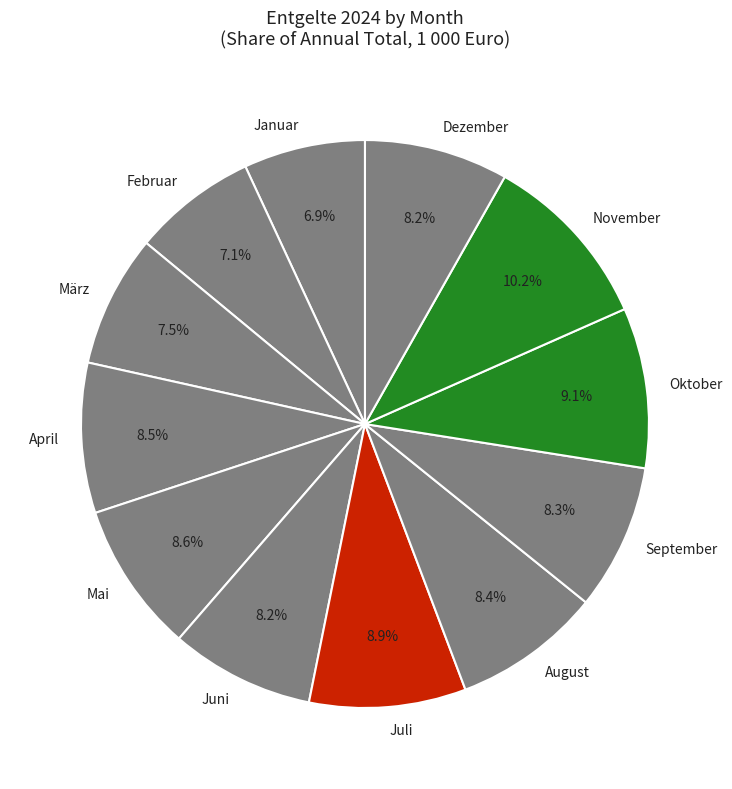

True or false: Januar accounts for 7% of the total.

True